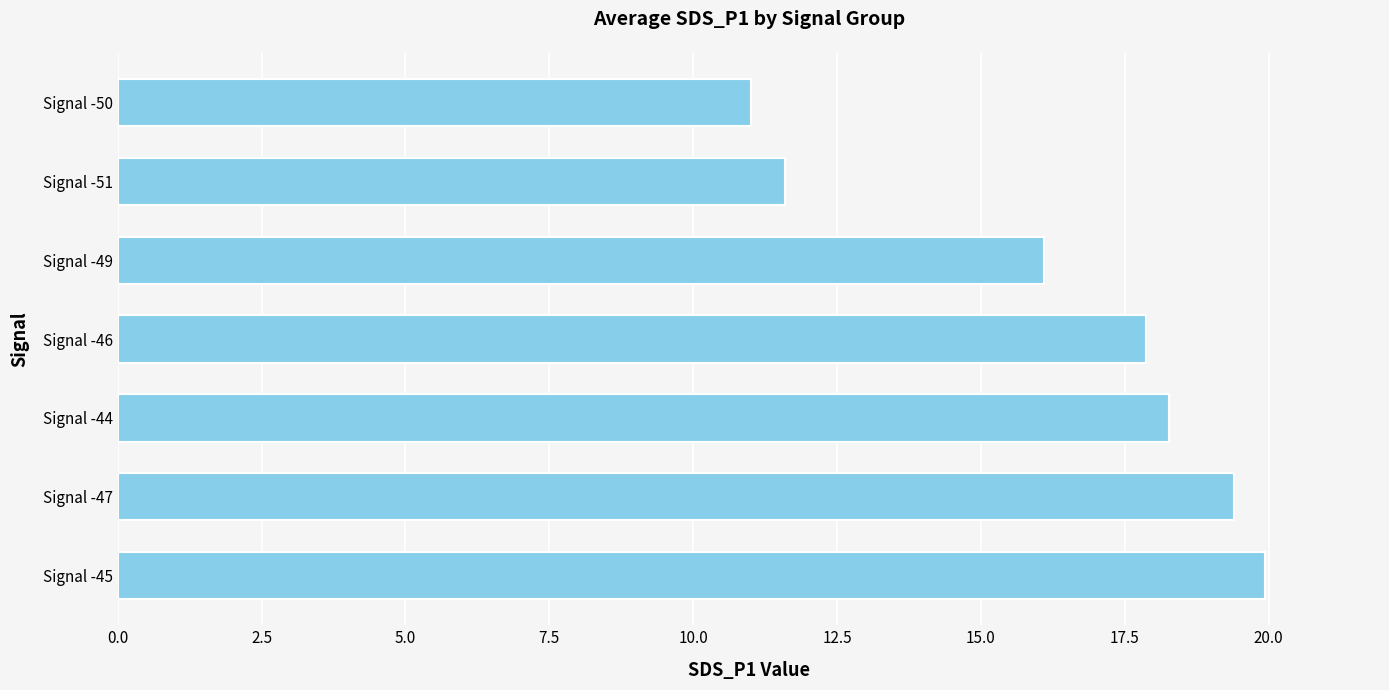

What is the difference between the maximum and minimum values?

8.9